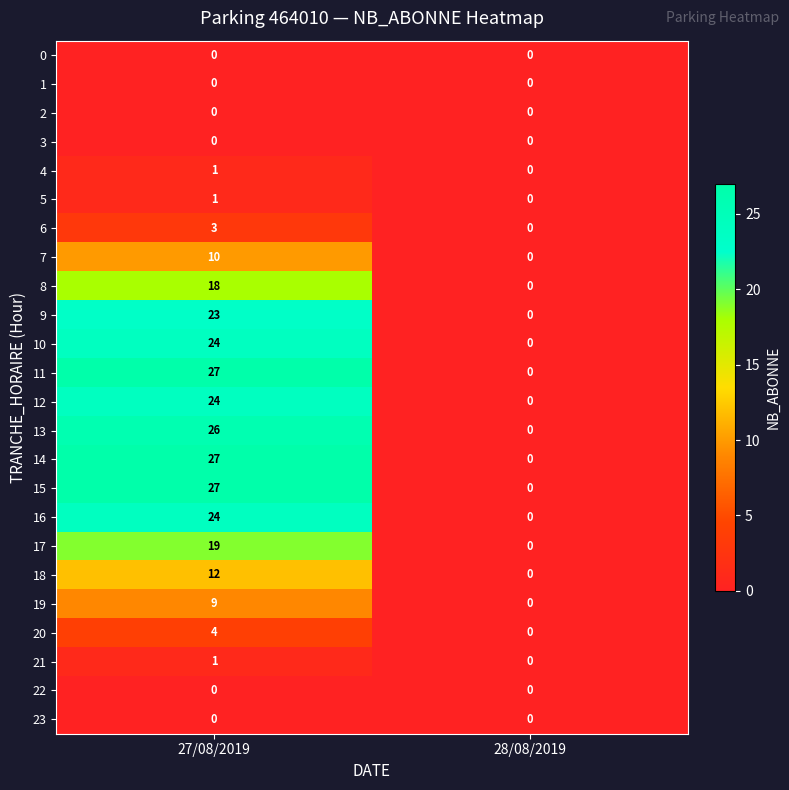

The 16 series shows 9 at 27/08/2019. True or false?

False